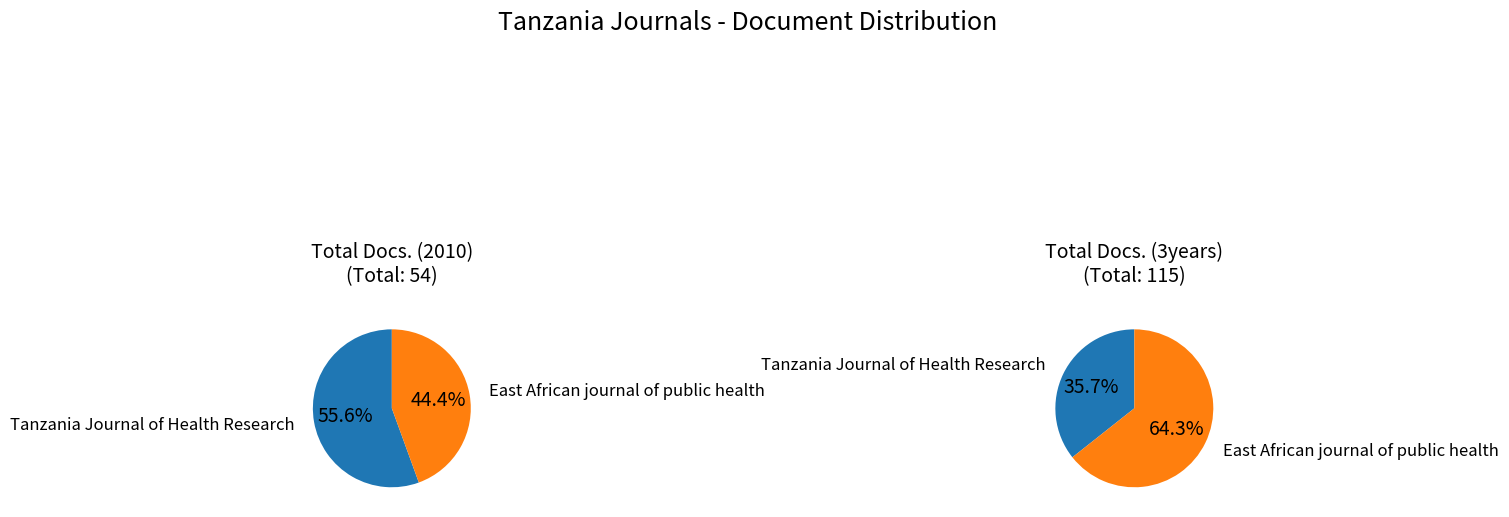

Which slice is the largest?

East African journal of public health